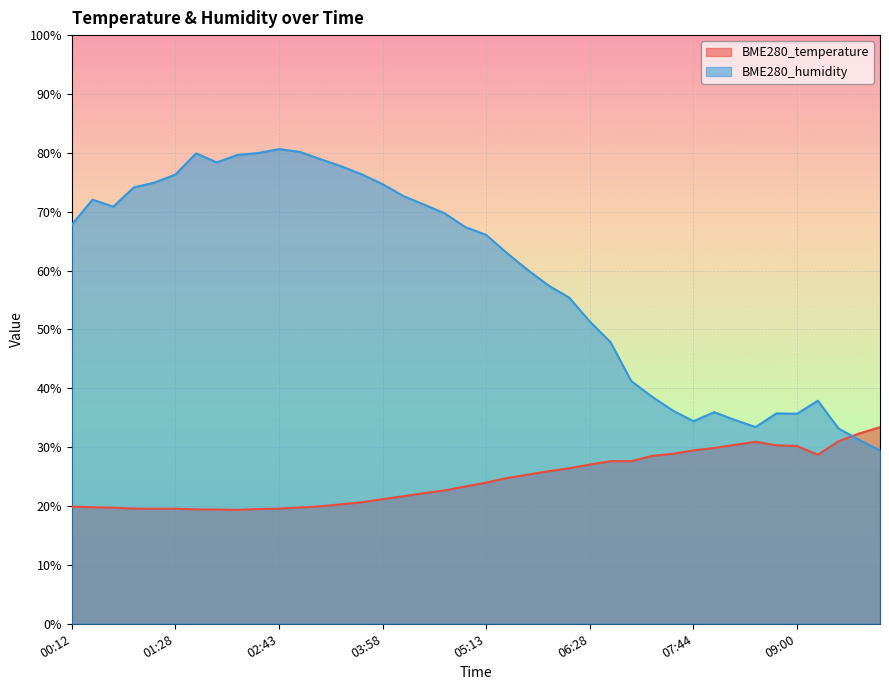

The value of BME280_humidity at 09:00 is 35.7. True or false?

True